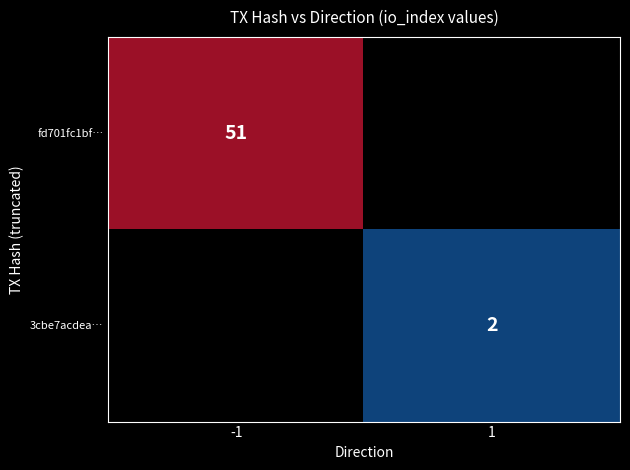

Is the value of 3cbe7acdea… at 1 greater than the value of fd701fc1bf… at -1?

No